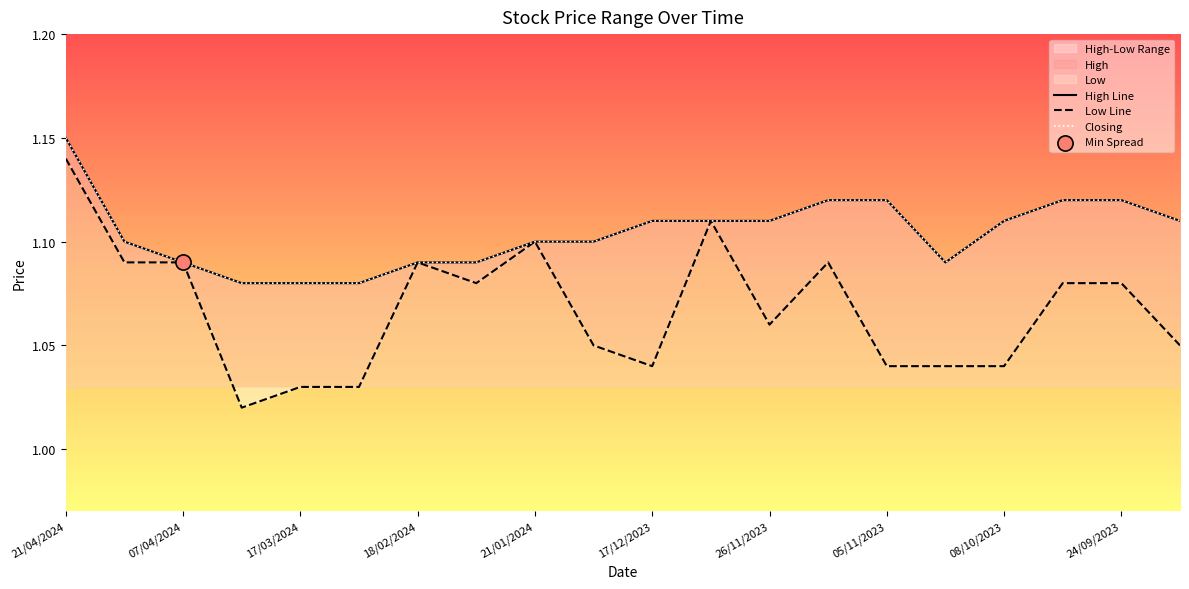

Is the value of High Line at 24/09/2023 greater than the value of Low Line at 19?

Yes